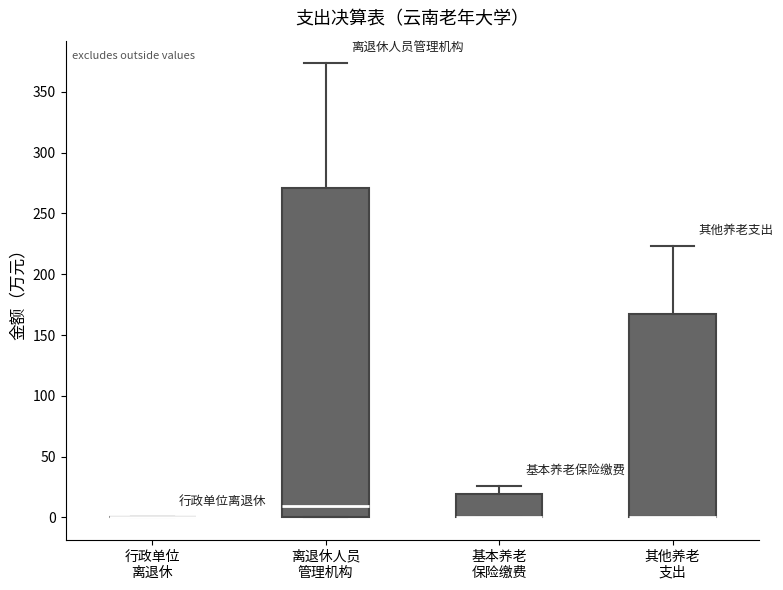

Where is the upper edge of the box for 基本养老 保险缴费 on the y-axis? The values are not printed on the chart, so give them approximately, as read against the axis.

20